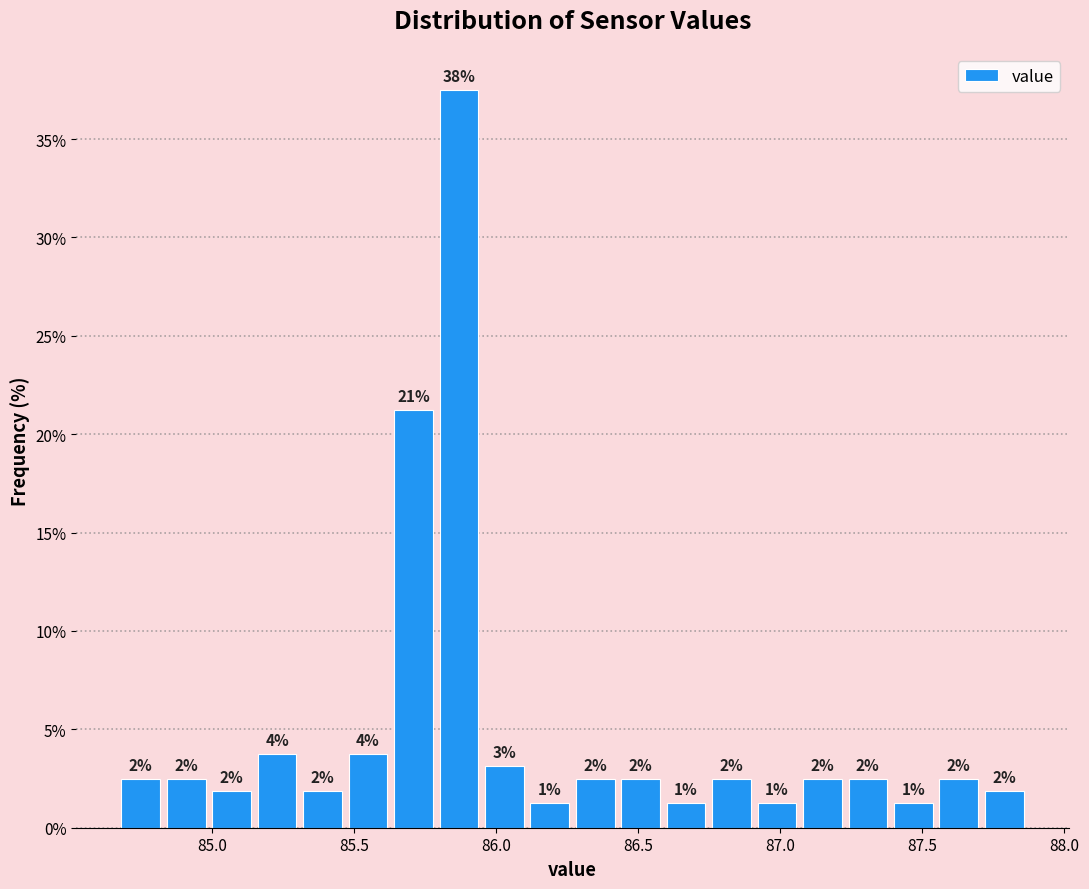

Read against the x-axis, roughly where is the centre of the tallest bar?

85.85